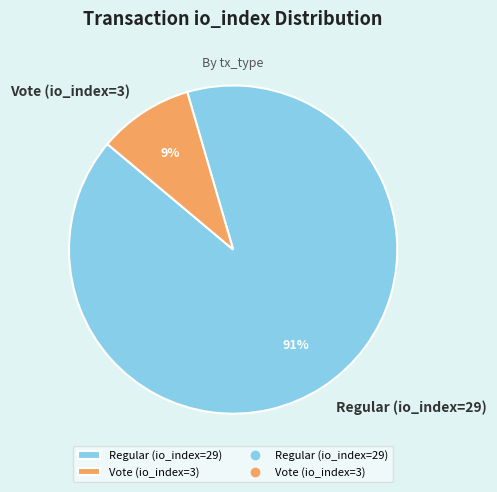

Which has a higher value, Vote (io_index=3) or Regular (io_index=29)?

Regular (io_index=29)